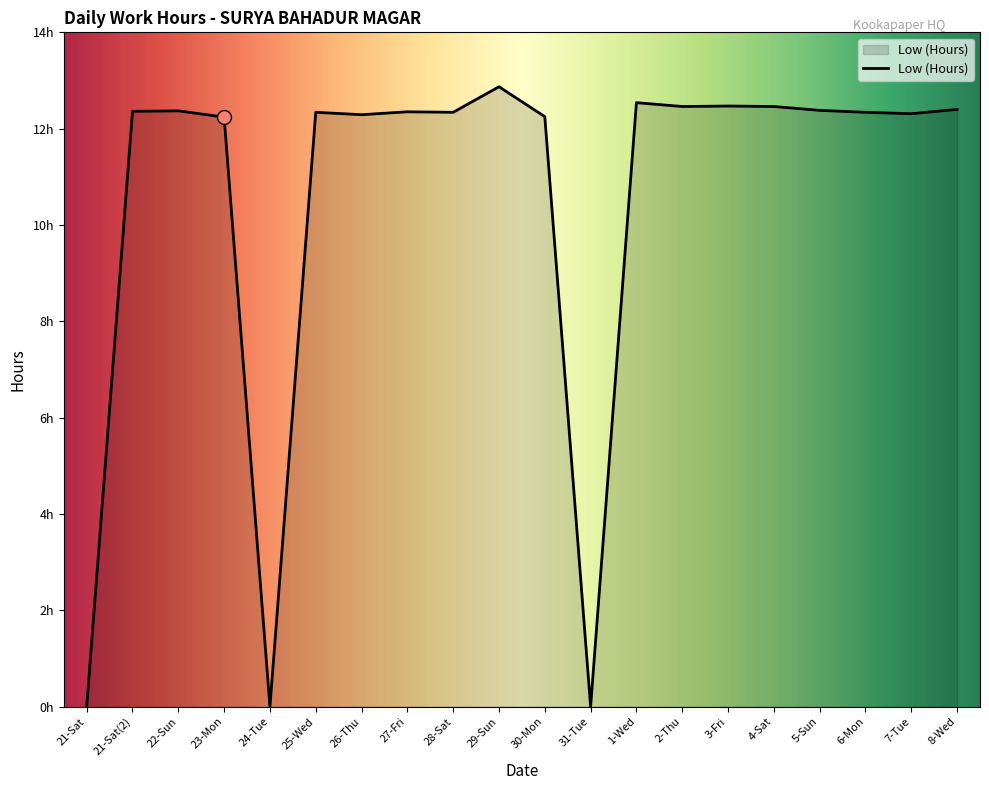

Which has a higher value, 24-Tue or 6-Mon?

6-Mon